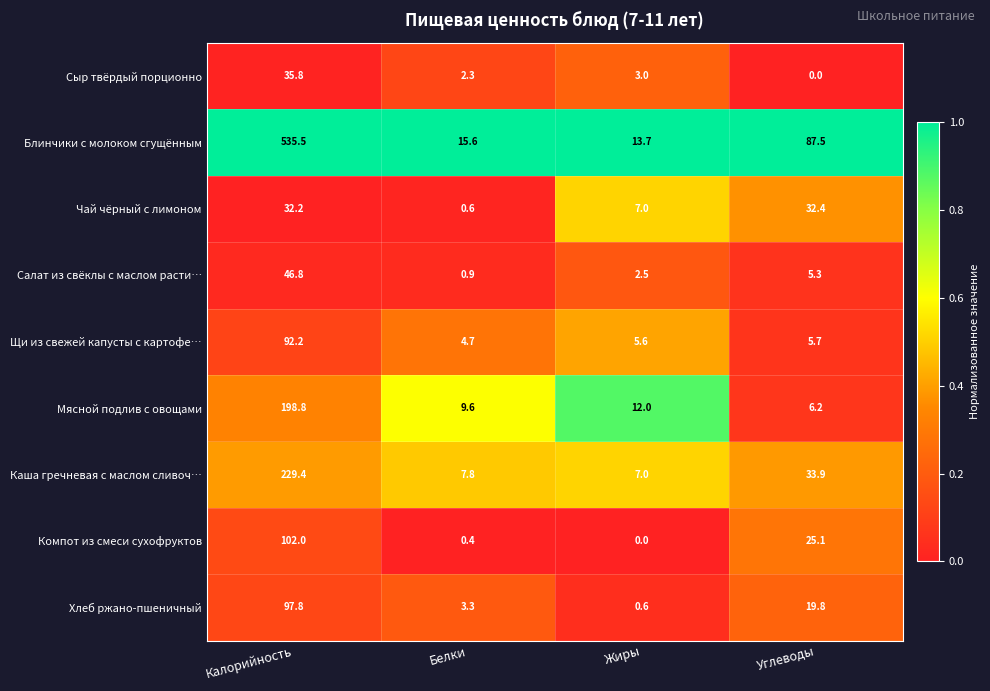

Which series has the widest spread of values?

Блинчики с молоком сгущённым